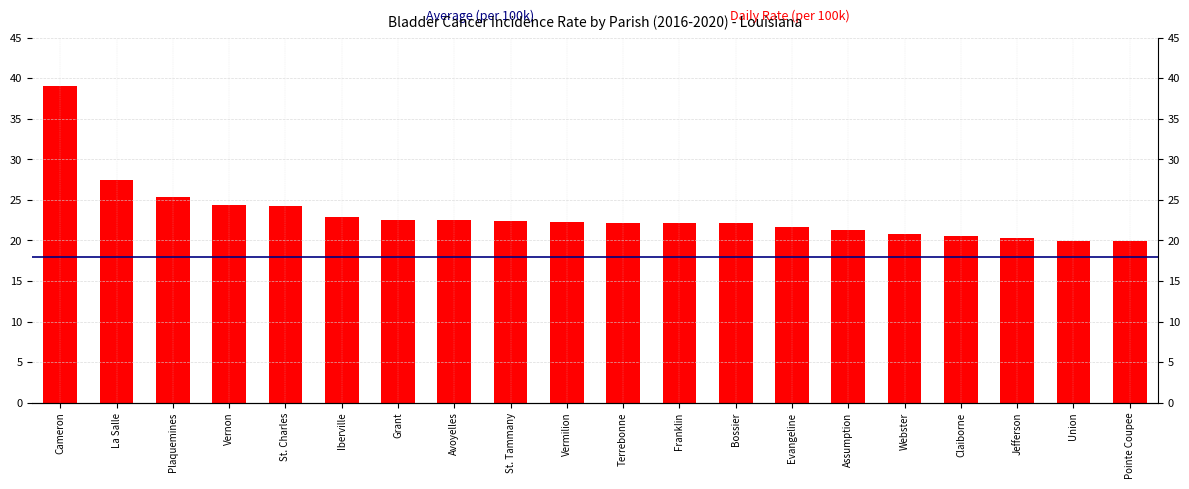

Reading left to right, what are all the values shown in this chart?

39.0	27.4	25.4	24.4	24.2	22.9	22.5	22.5	22.4	22.3	22.2	22.2	22.2	21.7	21.3	20.8	20.5	20.3	19.9	19.9